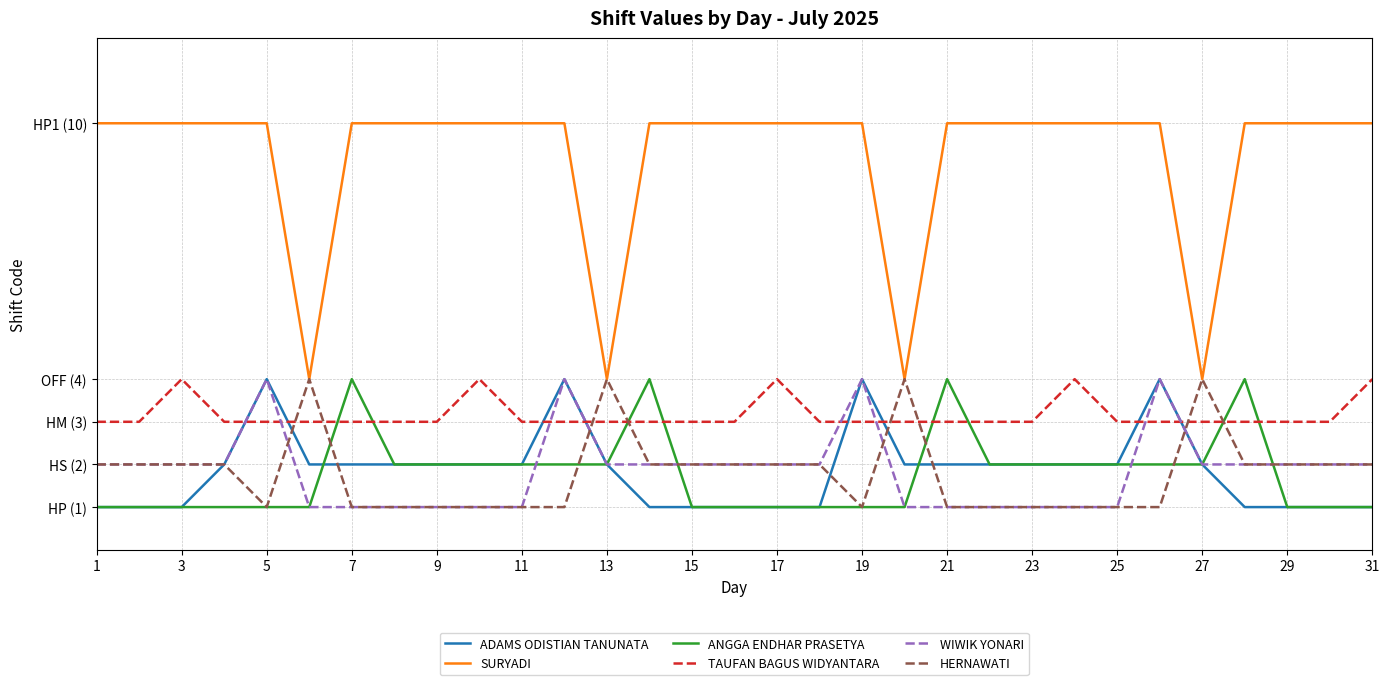

How many intersections are there between ADAMS ODISTIAN TANUNATA and HERNAWATI?

7